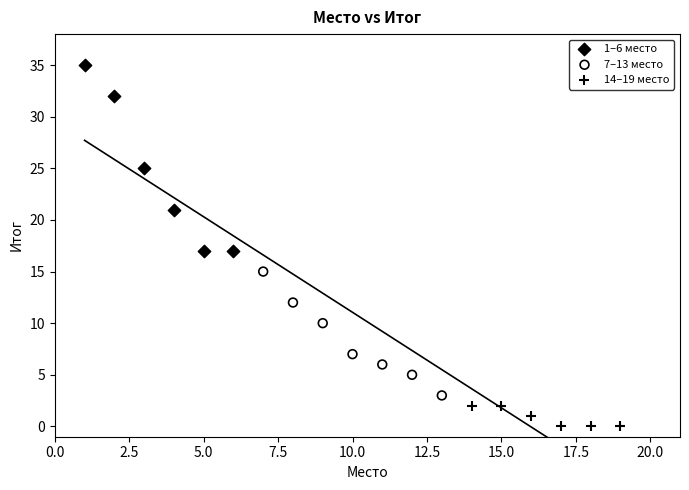

Which series reaches the minimum Y coordinate?

14–19 место